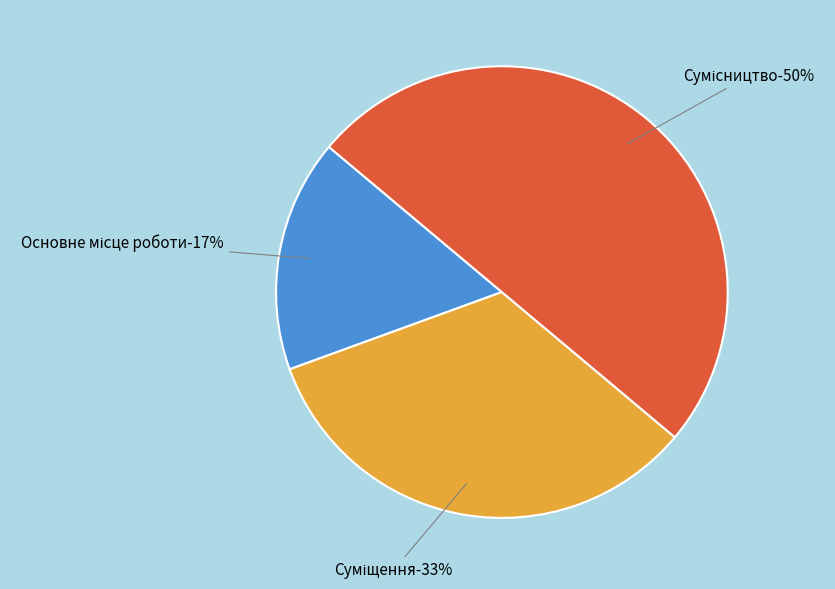

How many segments does this pie chart have?

3